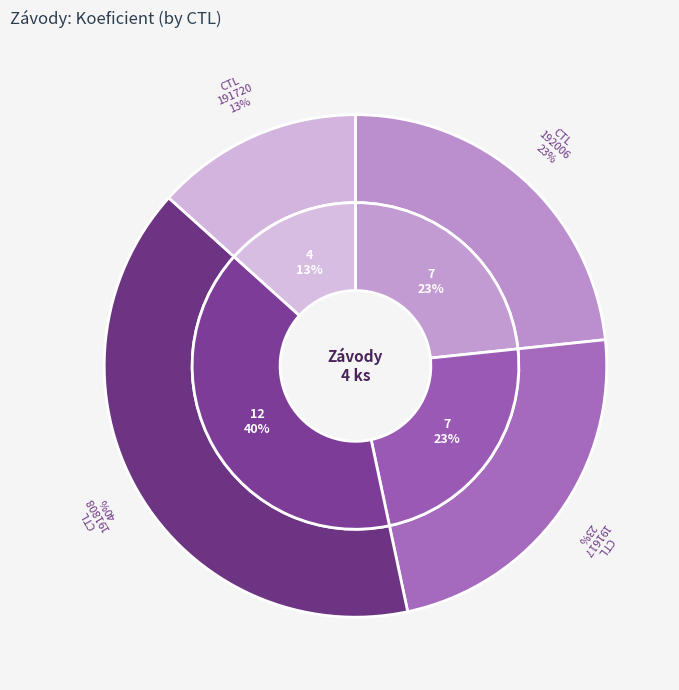

How many slices are in this pie chart?

4